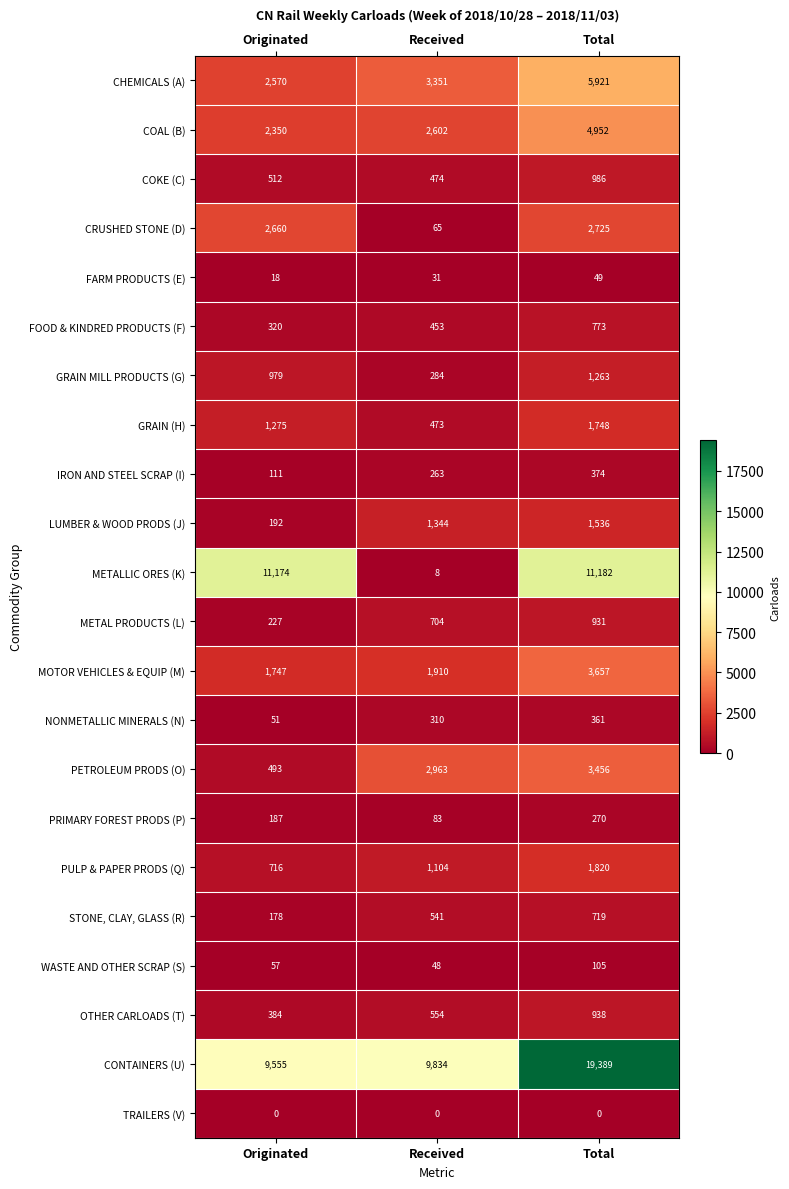

How many FARM PRODUCTS (E) values are between 18 and 49?

3